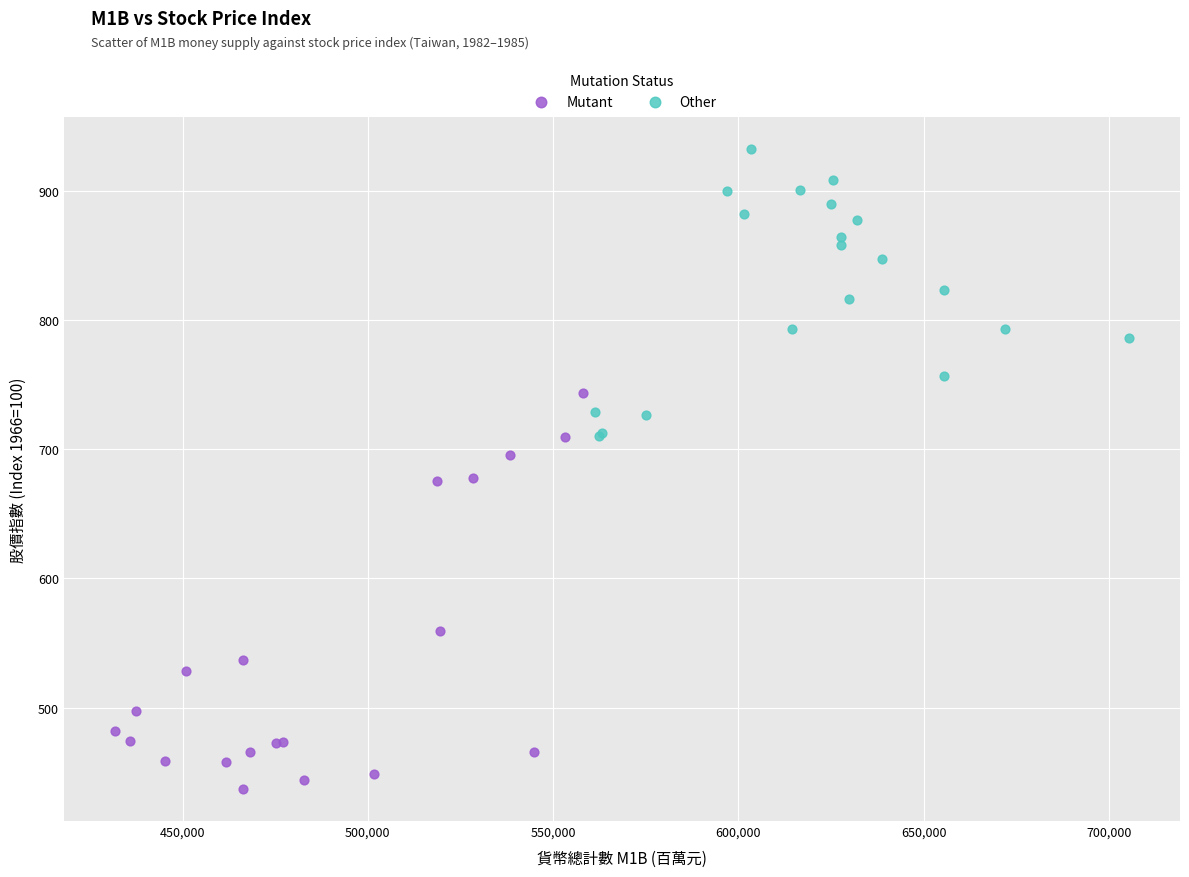

Which series reaches the maximum Y coordinate?

Other